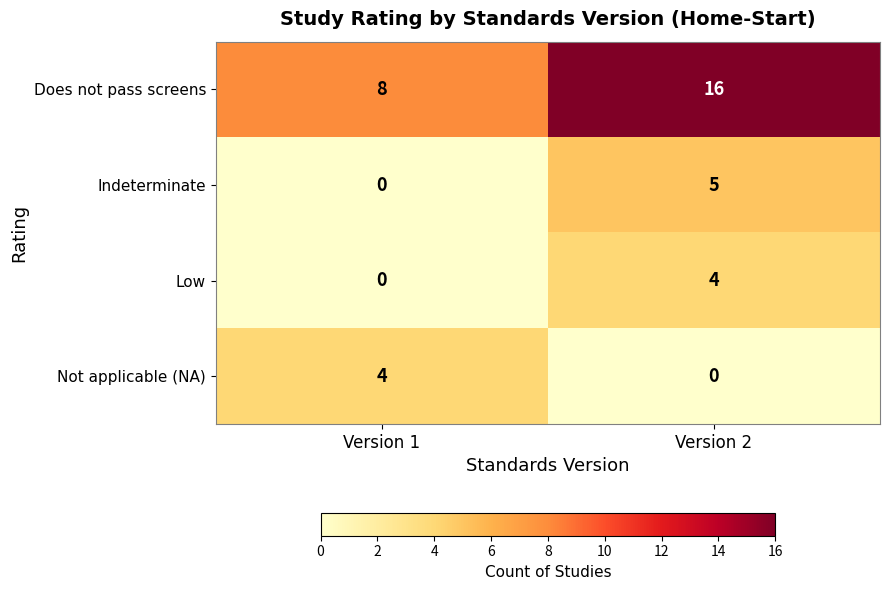

What is the sum of the Low values at Version 1 and Version 2?

4